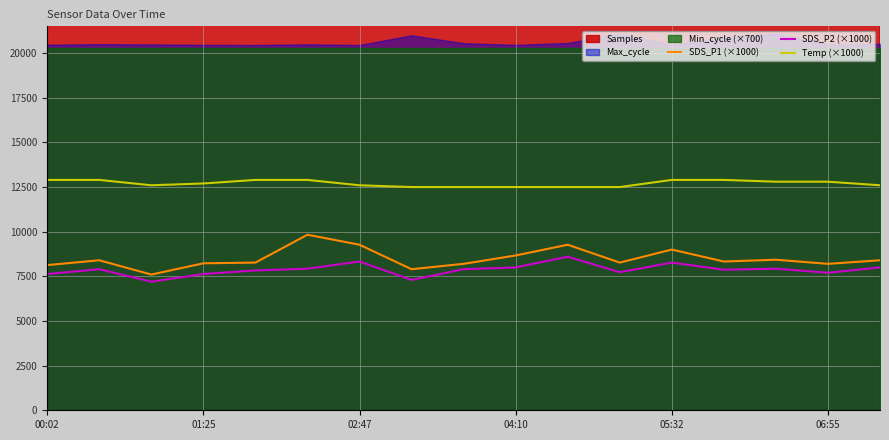

True or false: SDS_P1 (×1000) and Temp (×1000) intersect in this chart.

False